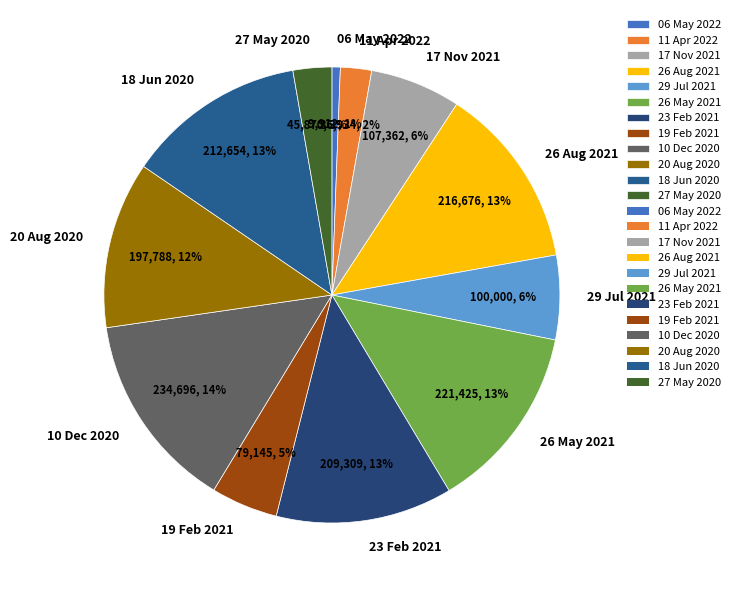

To the nearest percent, what is the combined percentage of 11 Apr 2022 and 20 Aug 2020?

14%